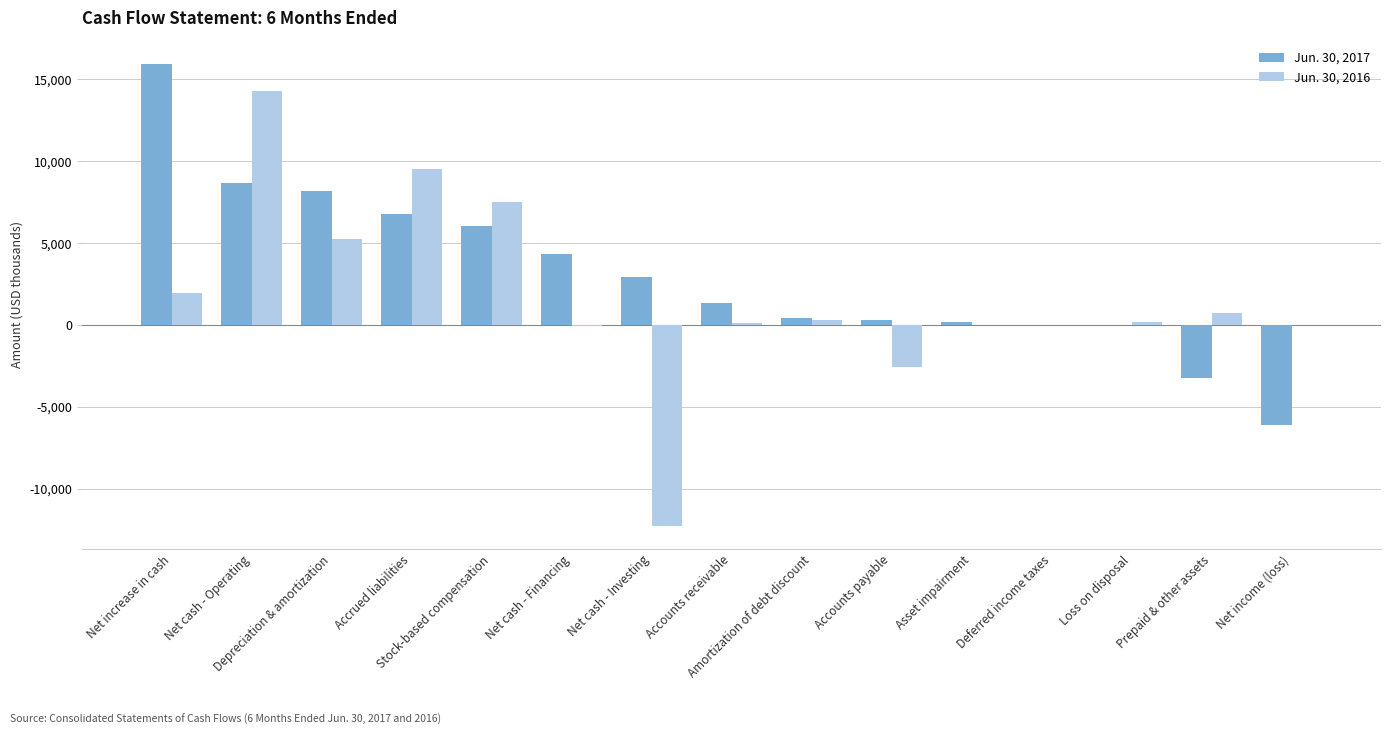

Count the number of data series in this chart.

2